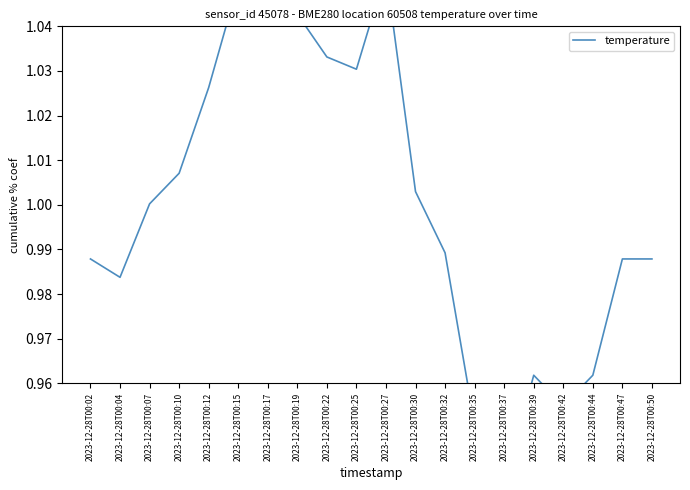

What is the smallest value displayed?

0.9